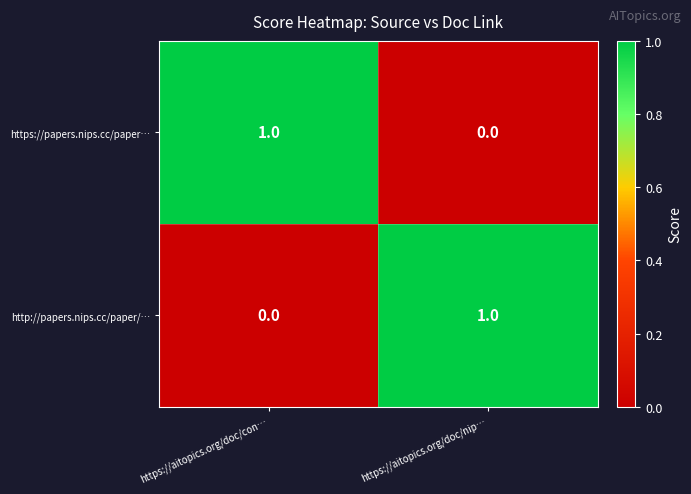

Is it true that https://papers.nips.cc/paper… equals 0 at https://aitopics.org/doc/nip…?

True